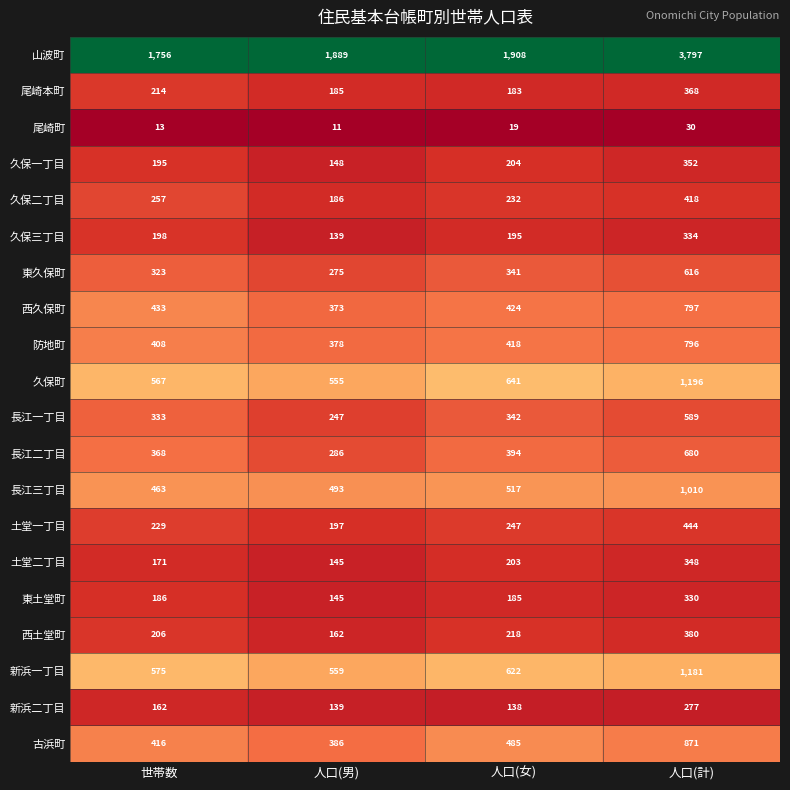

What is the minimum value shown in the chart?

11